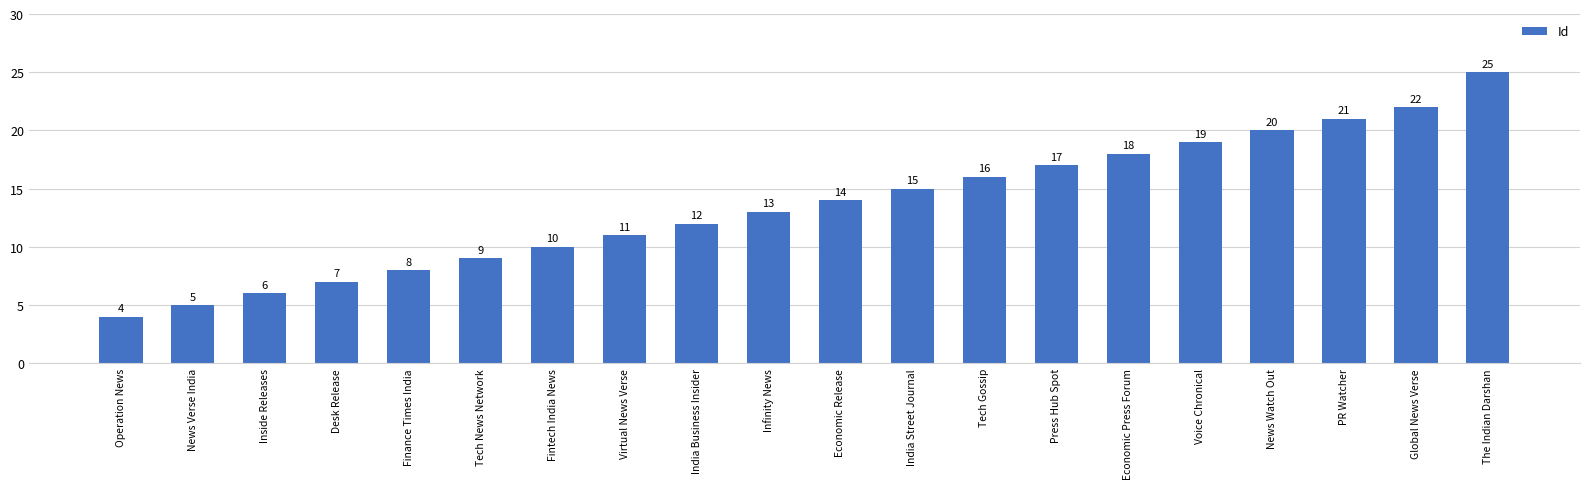

How many bars are there in total?

20